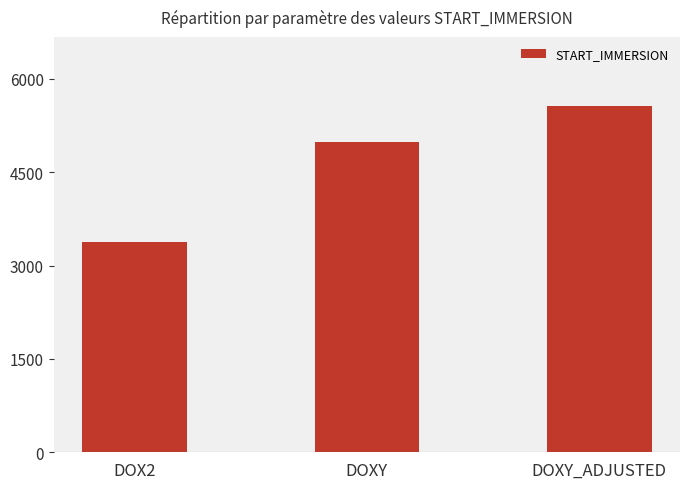

The value at DOXY_ADJUSTED is 5562.1. True or false?

True